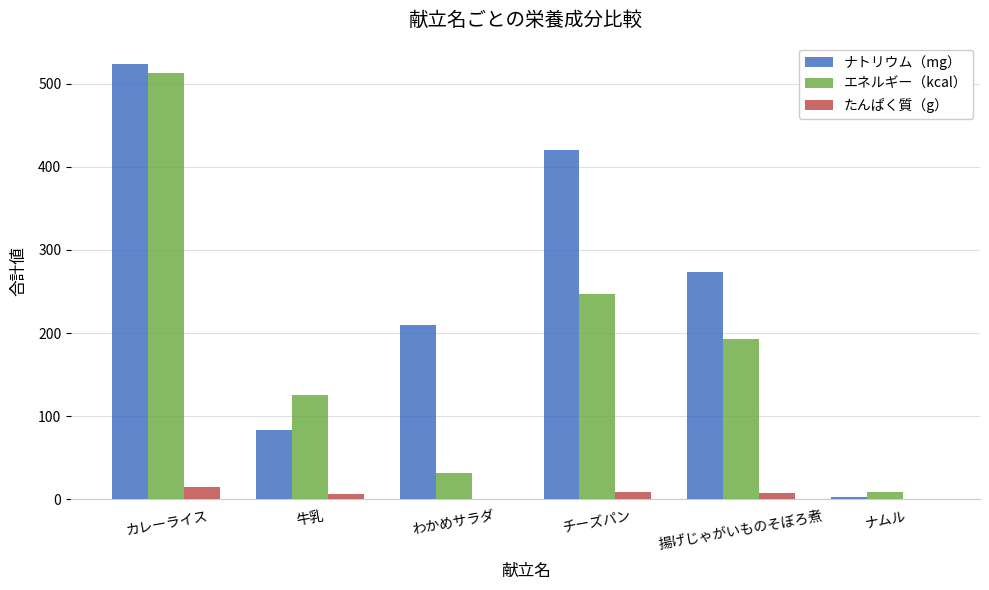

What is the sum of all エネルギー（kcal） values?

1120.0